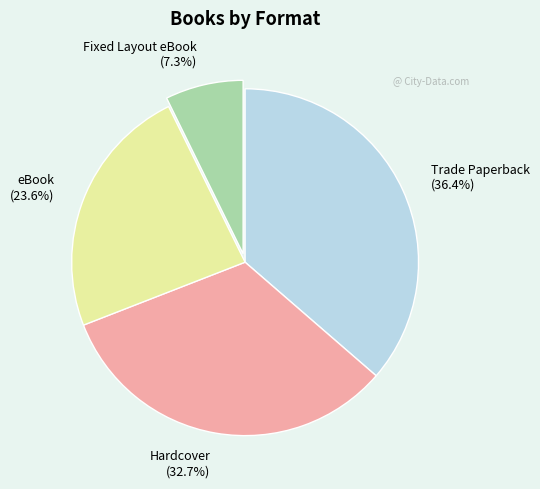

Between Fixed Layout eBook and Hardcover, which is larger?

Hardcover